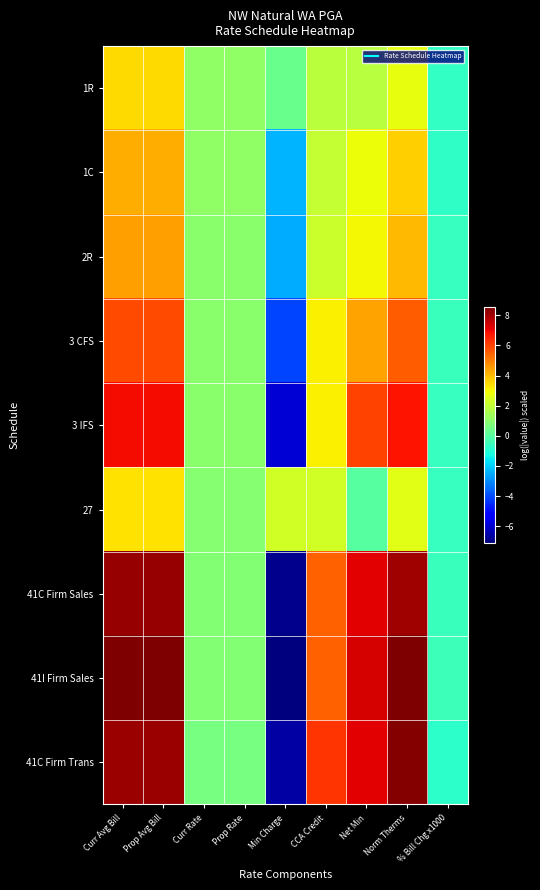

What is the total value across all series at Curr Avg Bill?

53.1